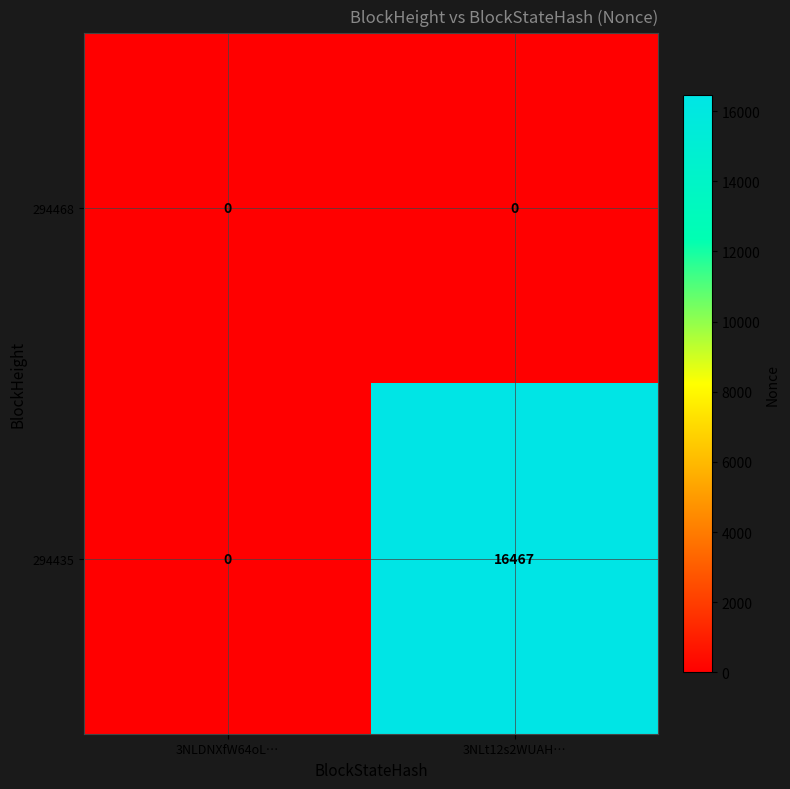

At how many categories does at least one series exceed 15465?

1